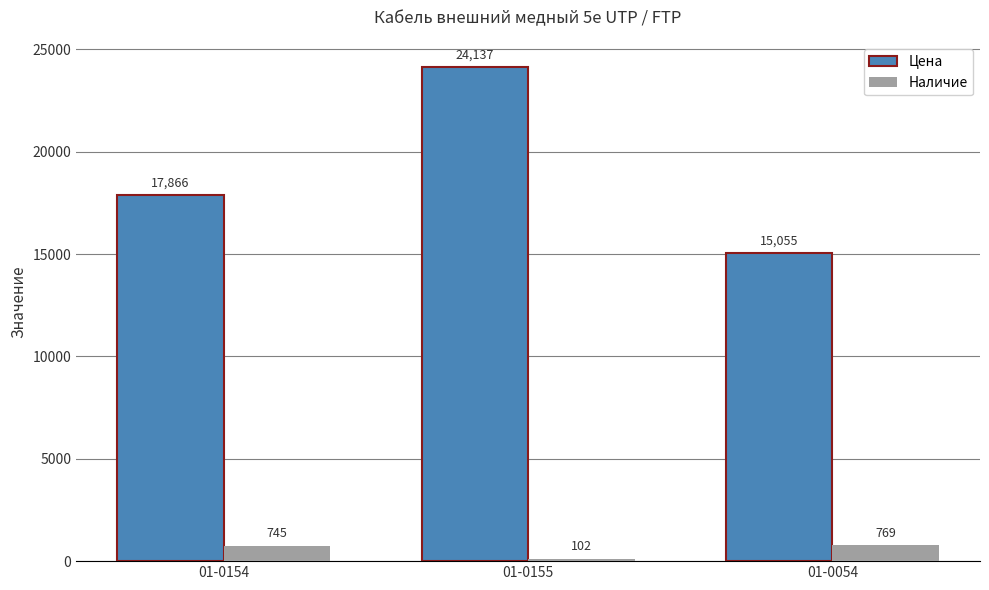

How many bars are there in total?

6